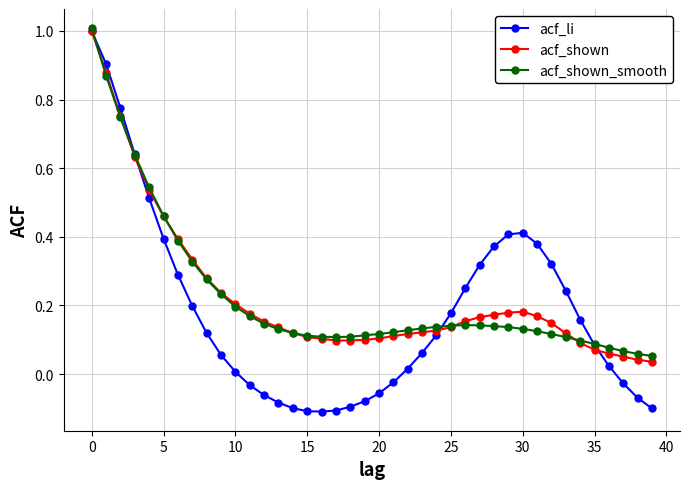

Count the number of data series in this chart.

3